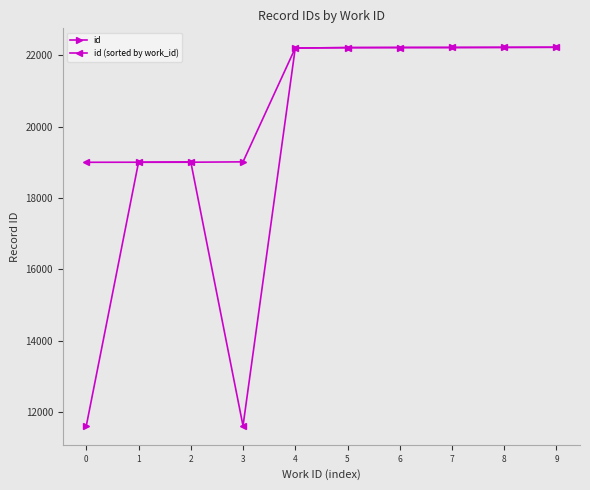

What is the value of the id (sorted by work_id) point at the 9th from the left?

22225